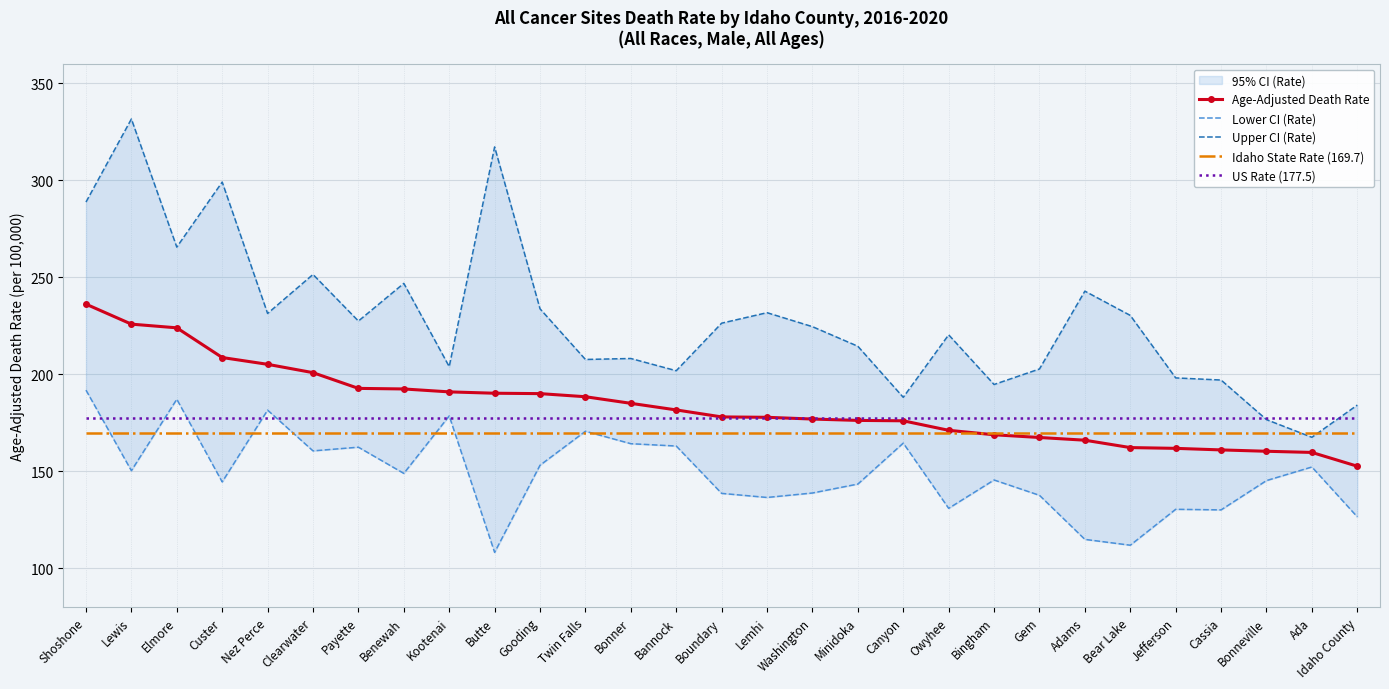

Which series has the widest spread of values?

Upper CI (Rate)